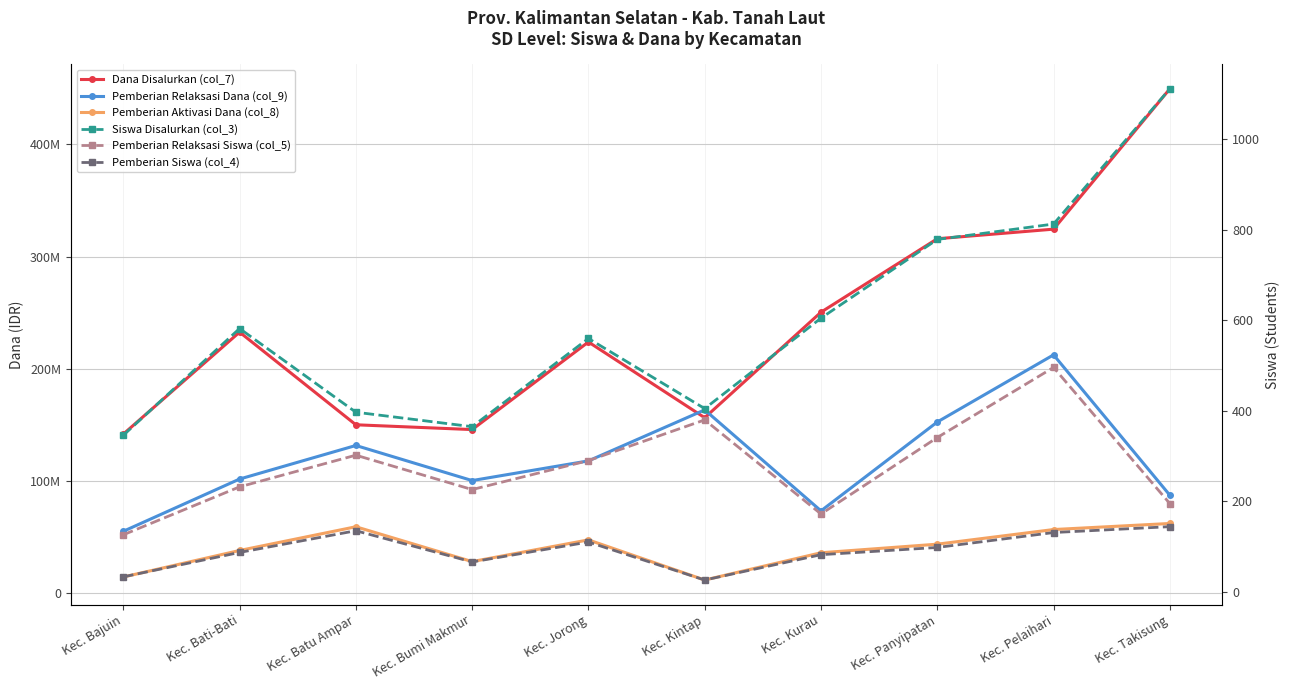

Which category has the lowest value across all series?

Kec. Kintap